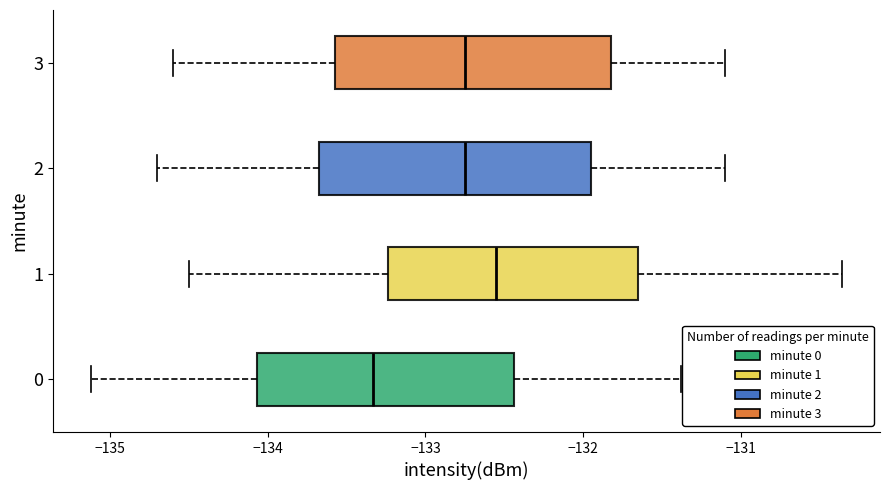

Which box has the furthest to the right median line?

1